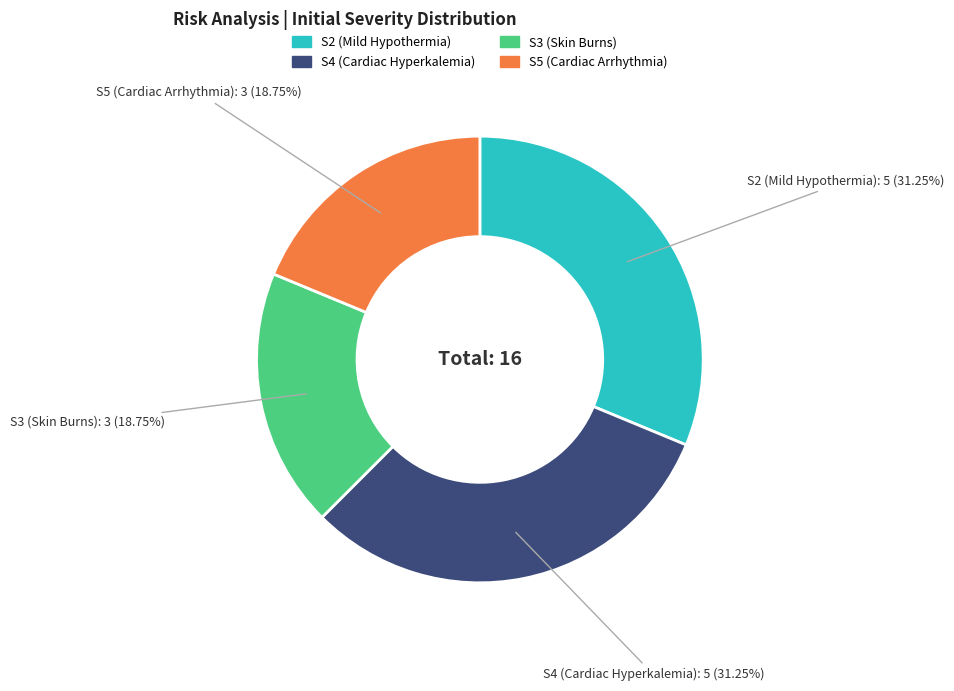

Between S5 (Cardiac Arrhythmia) and S4 (Cardiac Hyperkalemia), which is larger?

S4 (Cardiac Hyperkalemia)